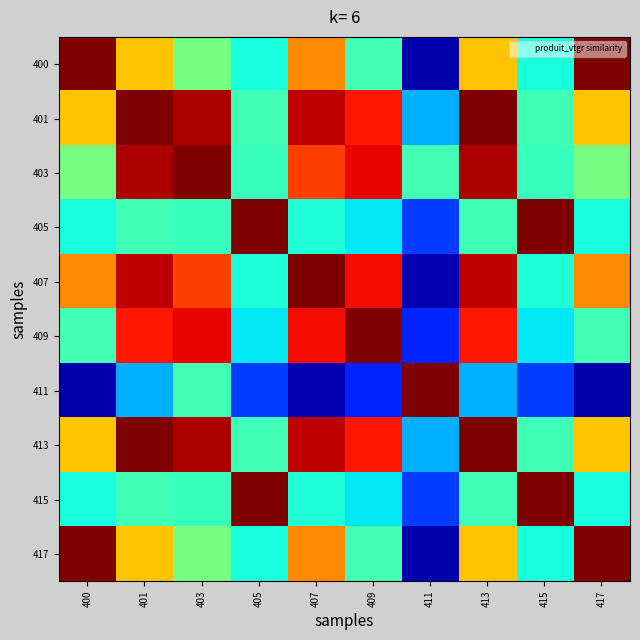

Reading right to left, list all the values displayed in this chart.

400: 417=1.0	415=0.4	413=0.7	411=0.0	409=0.4	407=0.8	405=0.4	403=0.5	401=0.7	400=1.0
401: 417=0.7	415=0.4	413=1.0	411=0.3	409=0.9	407=0.9	405=0.4	403=1.0	401=1.0	400=0.7
403: 417=0.5	415=0.4	413=1.0	411=0.4	409=0.9	407=0.8	405=0.4	403=1.0	401=1.0	400=0.5
405: 417=0.4	415=1.0	413=0.4	411=0.2	409=0.4	407=0.4	405=1.0	403=0.4	401=0.4	400=0.4
407: 417=0.8	415=0.4	413=0.9	411=0.0	409=0.9	407=1.0	405=0.4	403=0.8	401=0.9	400=0.8
409: 417=0.4	415=0.4	413=0.9	411=0.2	409=1.0	407=0.9	405=0.4	403=0.9	401=0.9	400=0.4
411: 417=0.0	415=0.2	413=0.3	411=1.0	409=0.2	407=0.0	405=0.2	403=0.4	401=0.3	400=0.0
413: 417=0.7	415=0.4	413=1.0	411=0.3	409=0.9	407=0.9	405=0.4	403=1.0	401=1.0	400=0.7
415: 417=0.4	415=1.0	413=0.4	411=0.2	409=0.4	407=0.4	405=1.0	403=0.4	401=0.4	400=0.4
417: 417=1.0	415=0.4	413=0.7	411=0.0	409=0.4	407=0.8	405=0.4	403=0.5	401=0.7	400=1.0